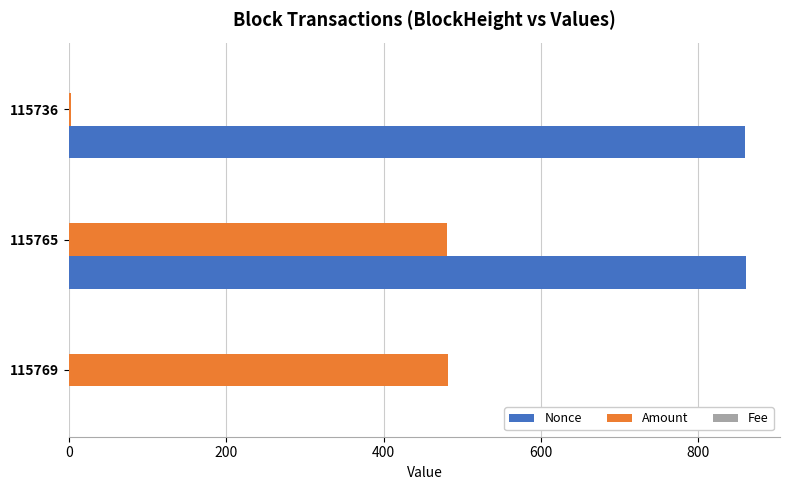

How many data points in Amount are above 480?

2